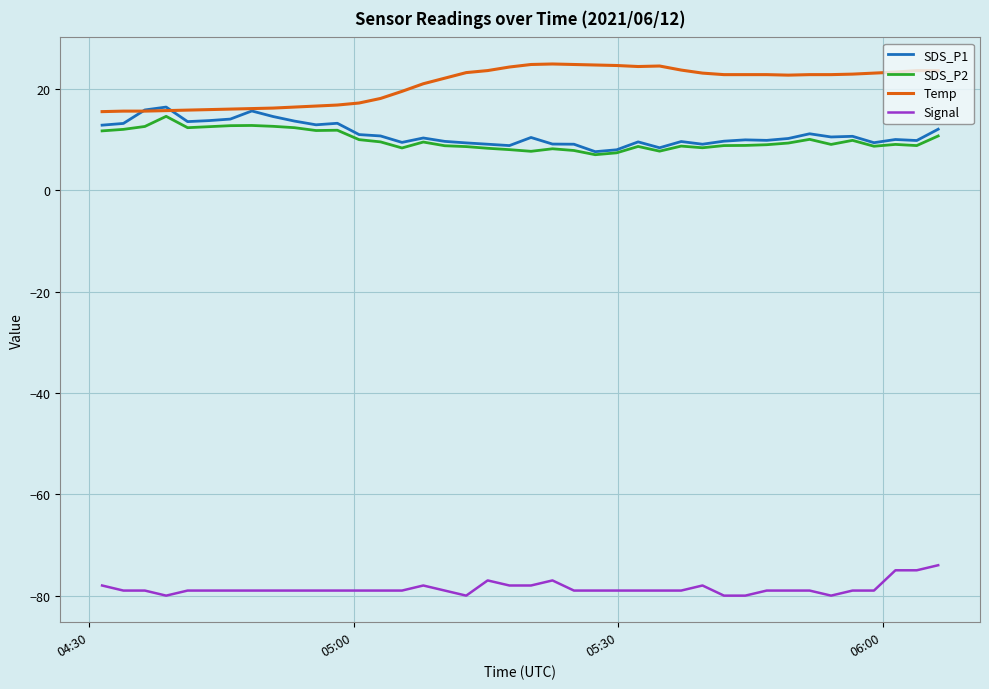

How many series are shown in this chart?

4